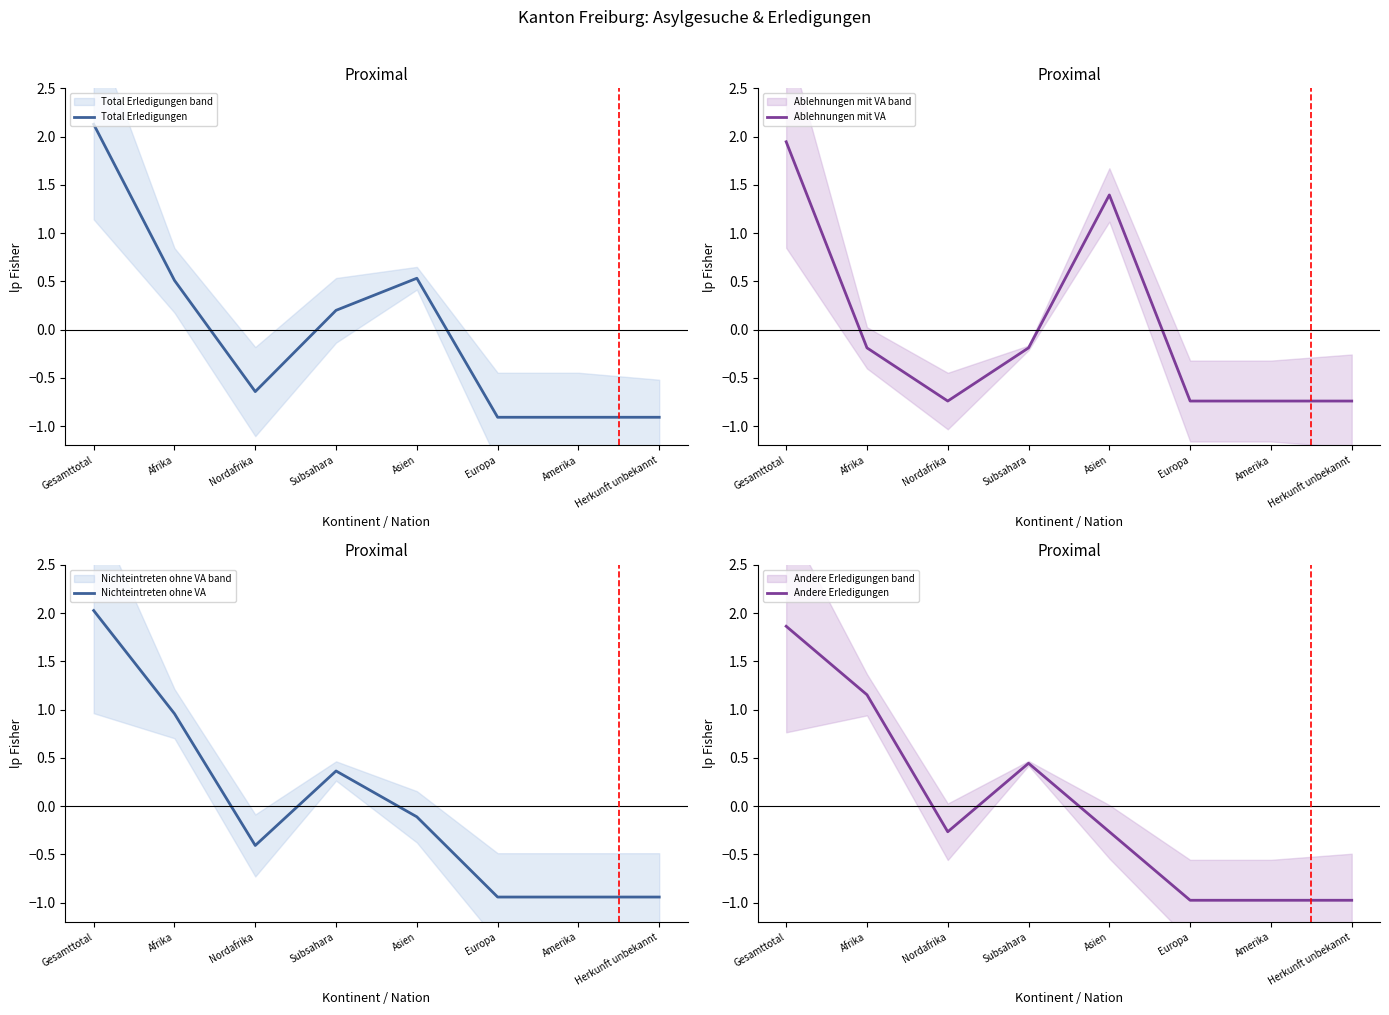

At which category is the sum across all series the highest?

Gesamttotal